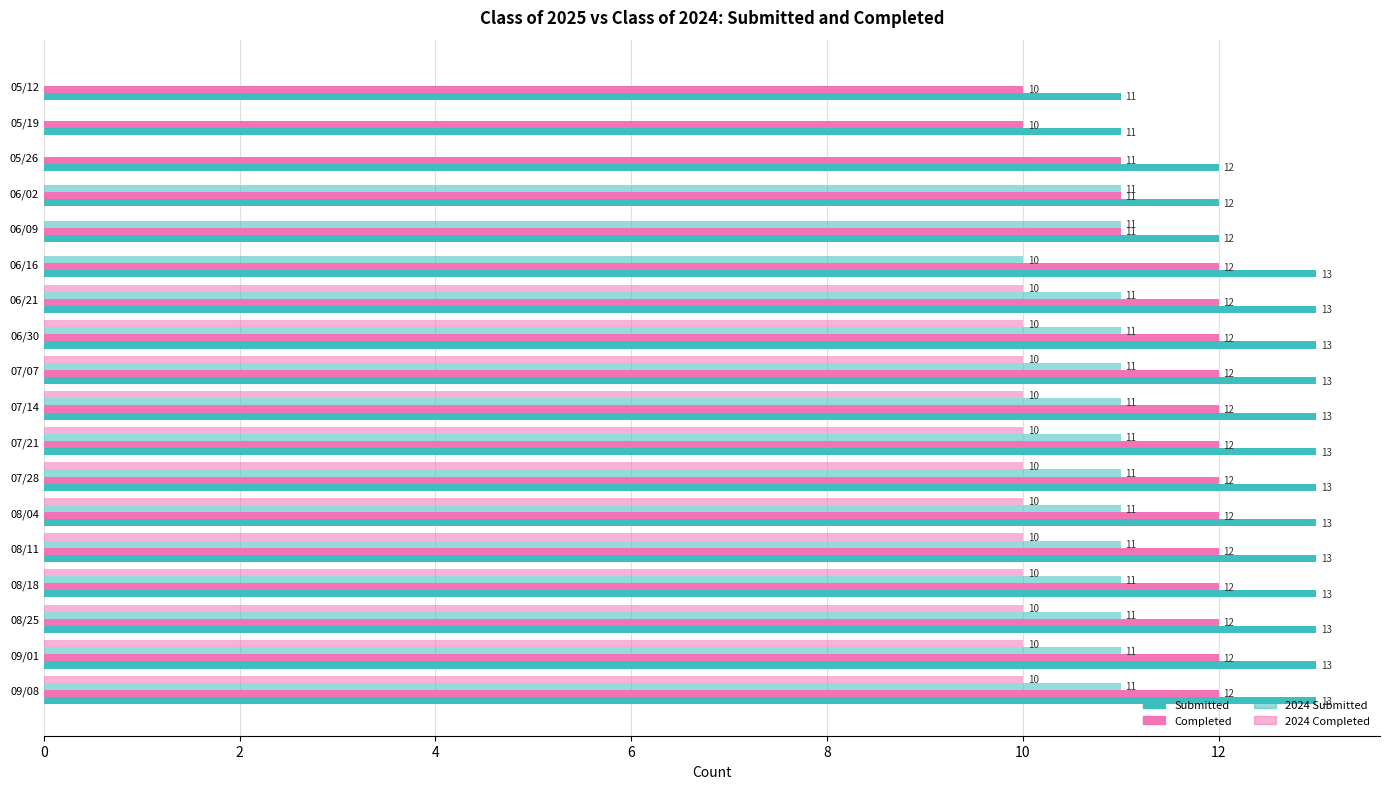

Count the number of categories in the chart.

18